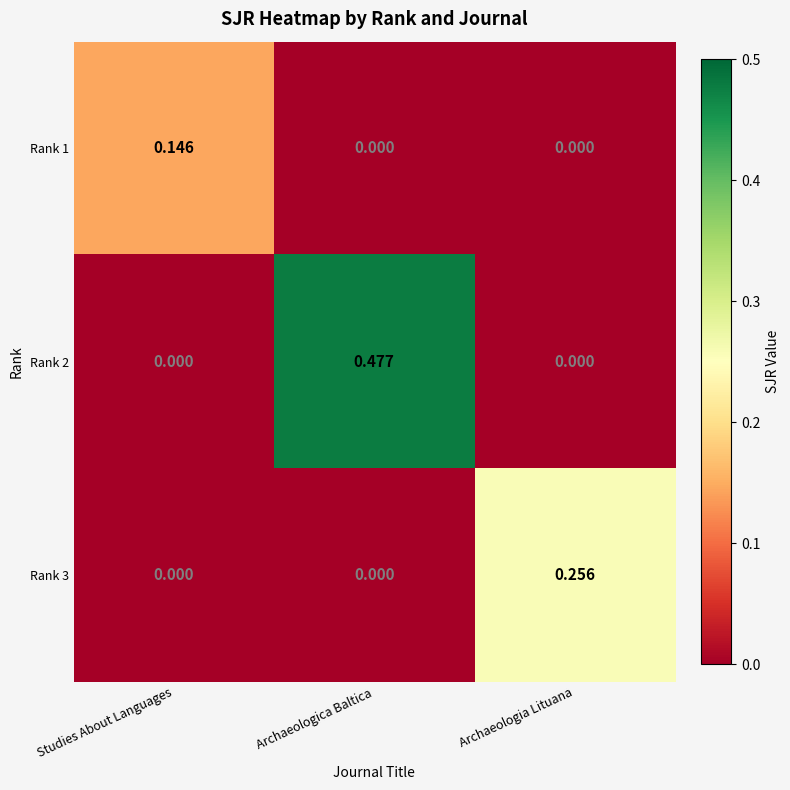

Which category has the highest value in the Rank 2 series?

Archaeologica Baltica